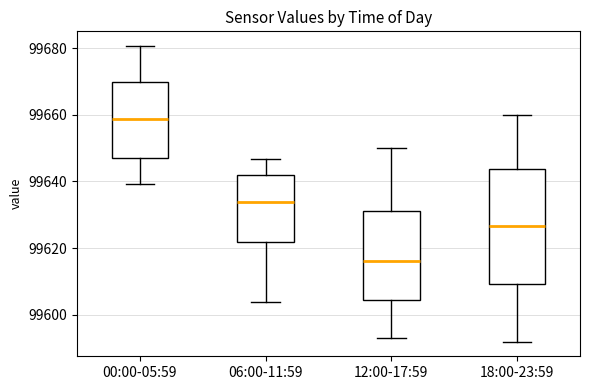

Where does the median line of the box for 00:00-05:59 sit on the y-axis? The values are not printed on the chart, so give them approximately, as read against the axis.

99658